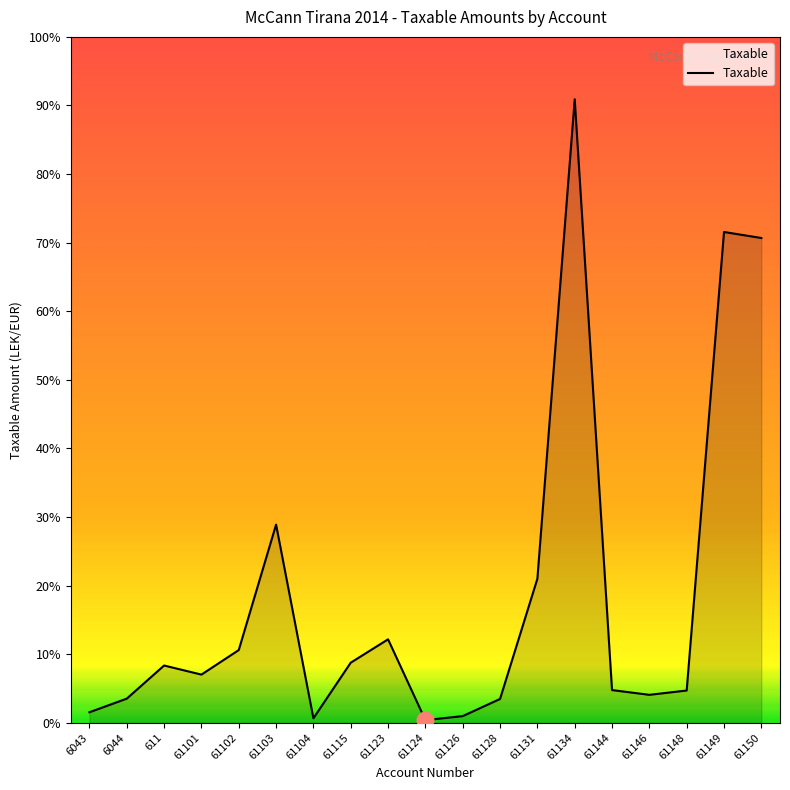

At which category does the data reach its first local valley?

61101